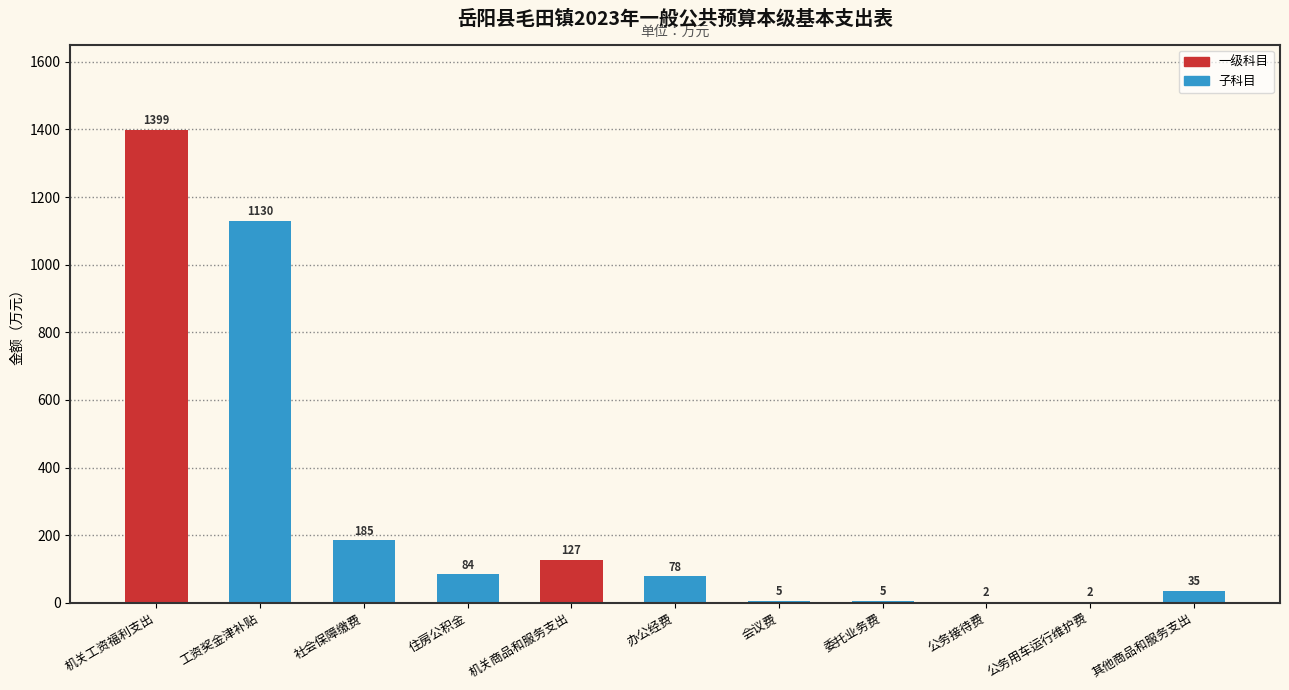

What is the sum of all values?

3052